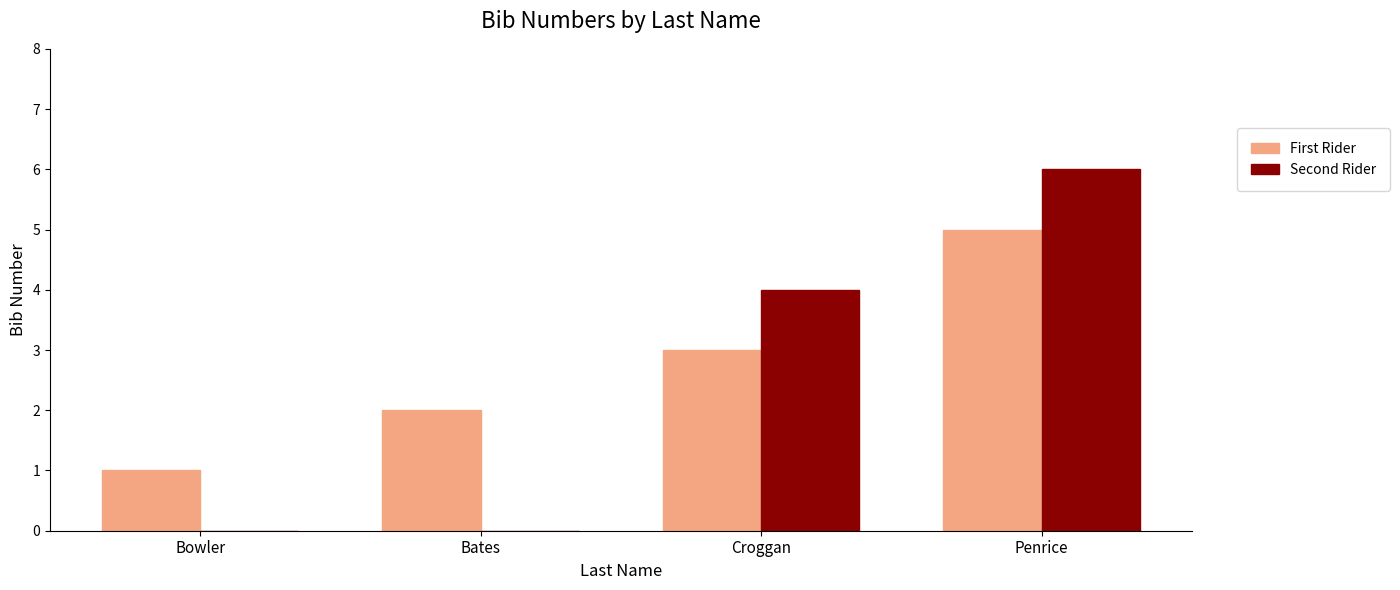

What is the highest value of the Second Rider series?

6